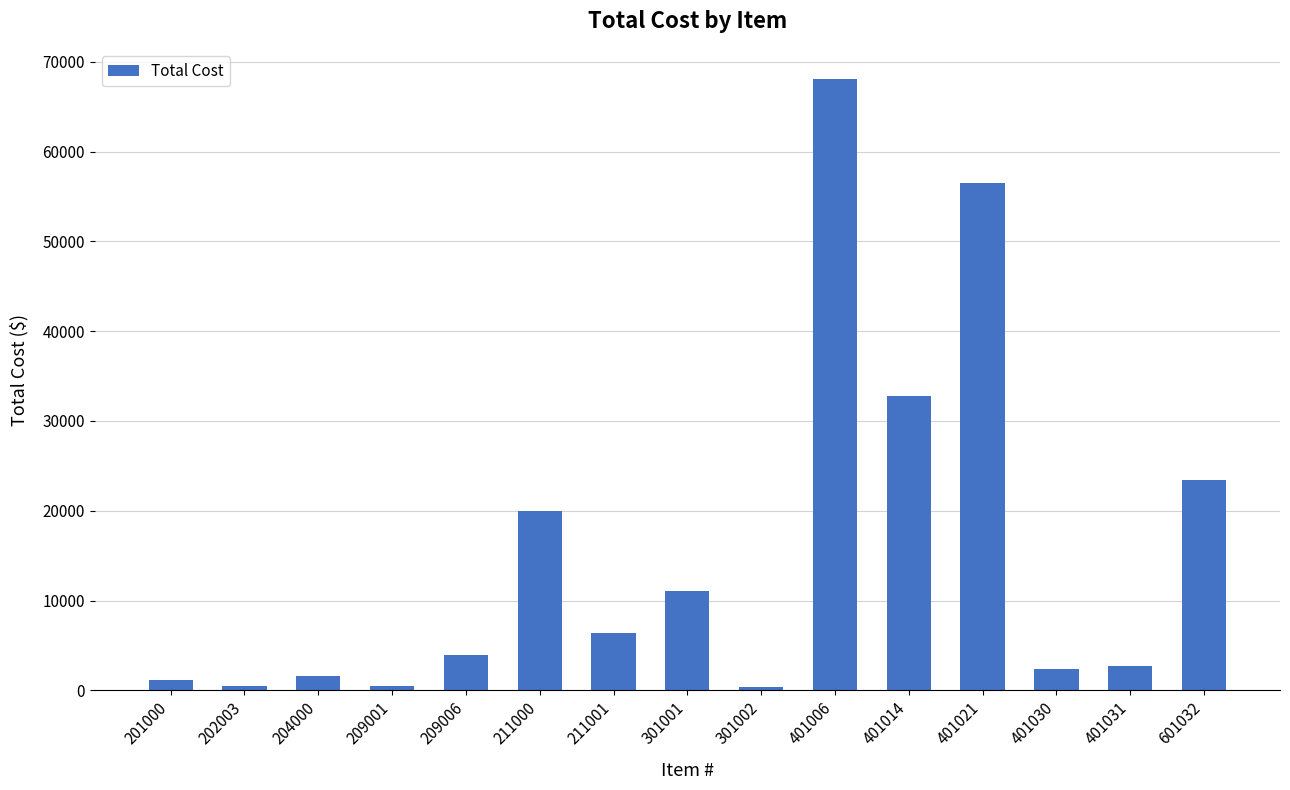

What is the difference between the second highest and second lowest values?

55970